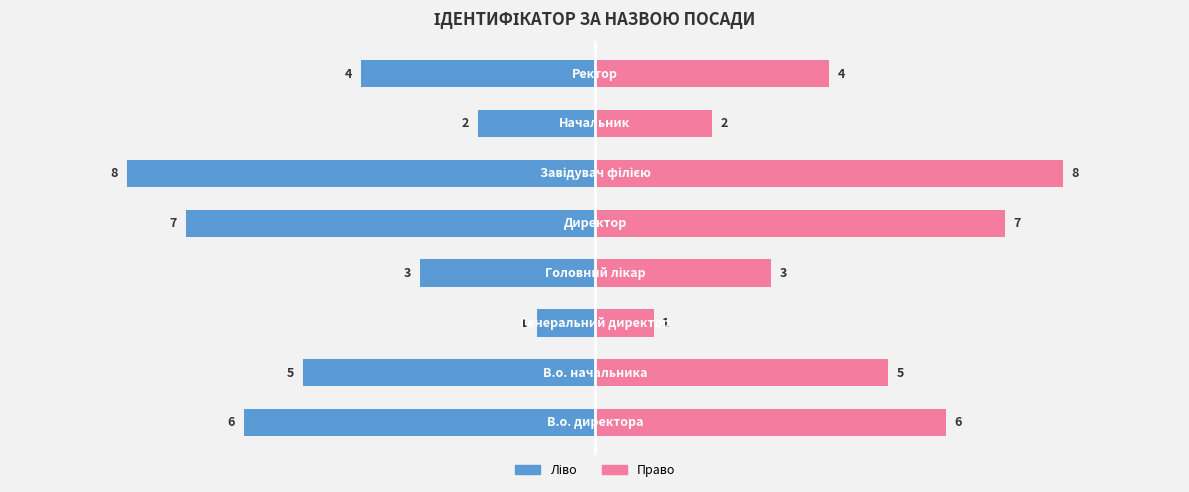

Which has a higher value, 3 or 4?

3